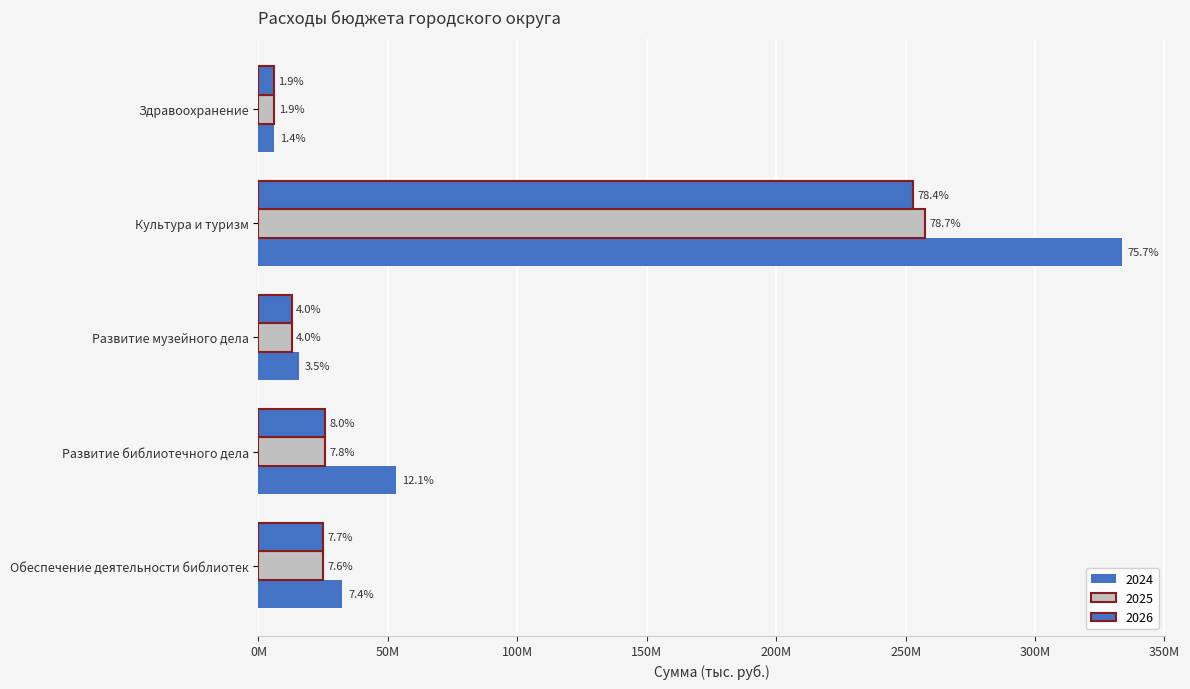

Is the value of 2025 at Развитие библиотечного дела greater than the value of 2024 at Обеспечение деятельности библиотек?

No